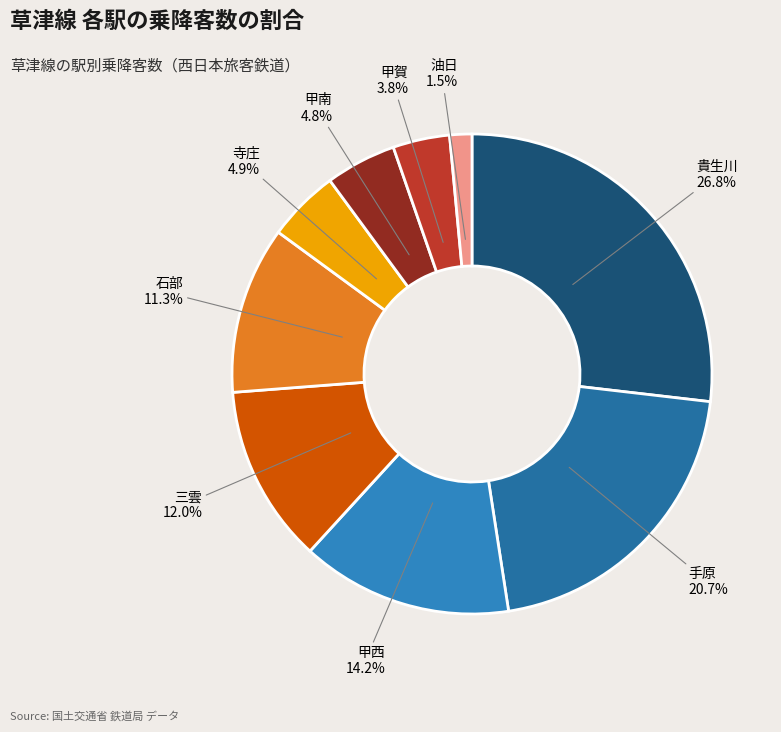

Which slice is the smallest?

油日